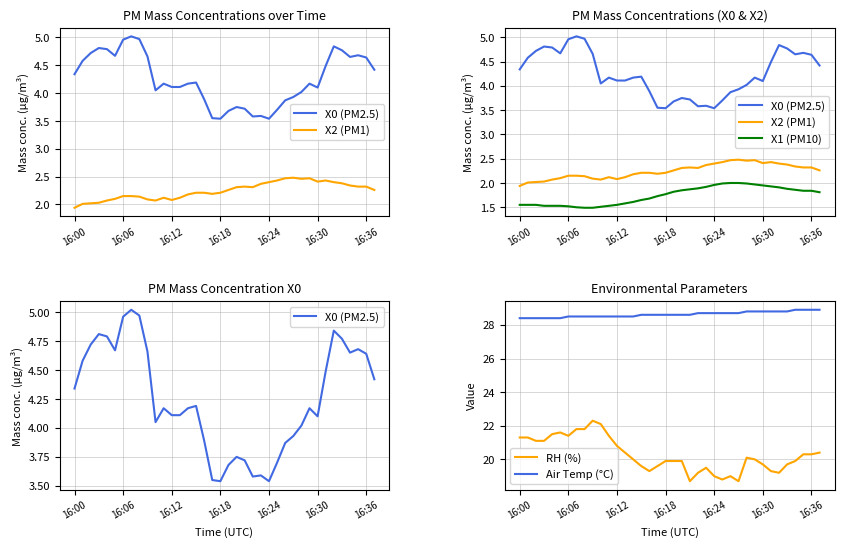

What are all the series names shown in the legend?

X0 (PM2.5), X2 (PM1), X1 (PM10), RH (%), Air Temp (°C)